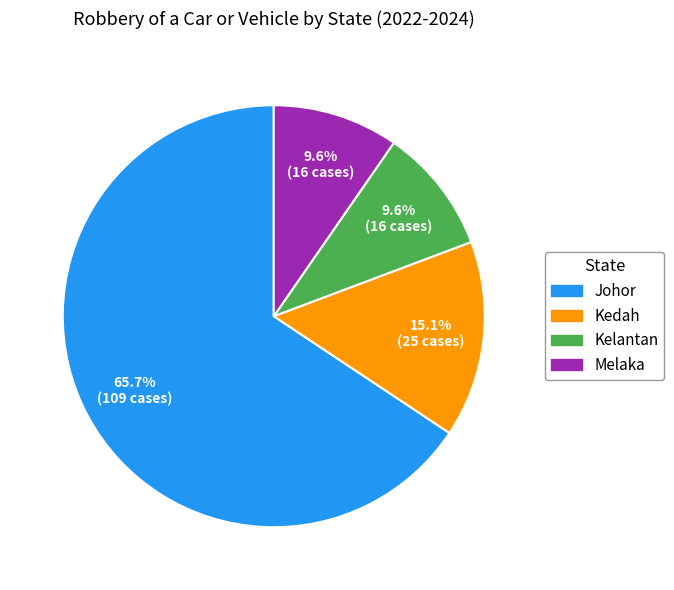

What portion of the pie excludes Kedah?

84.9%